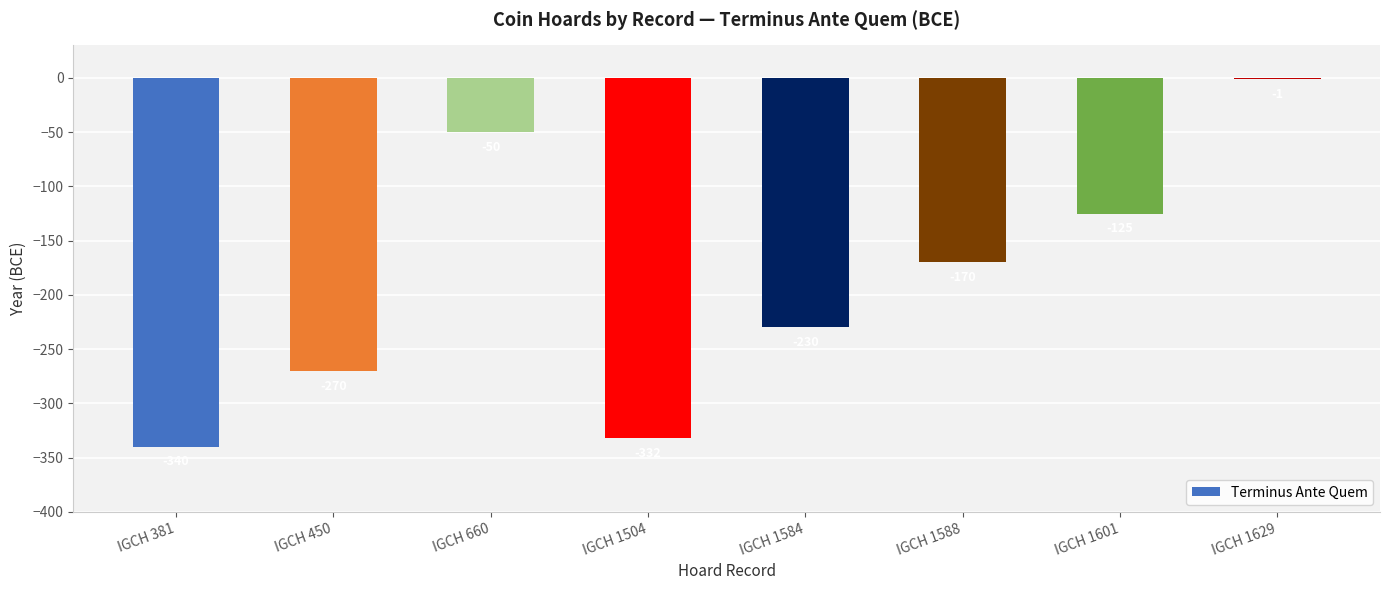

How many distinct data groups are displayed?

1